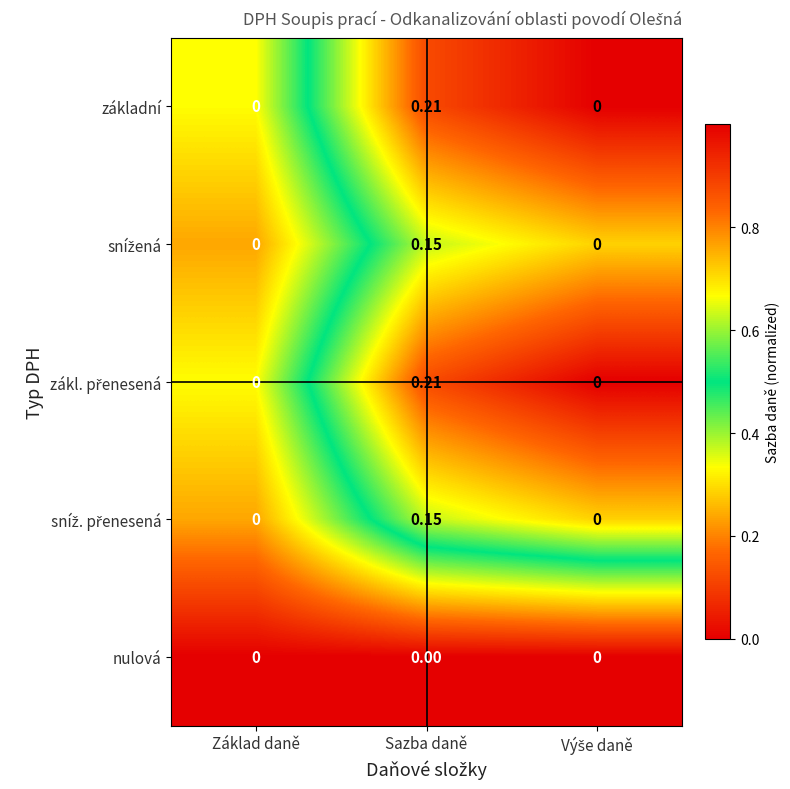

At which category is the sum across all series the highest?

Sazba daně